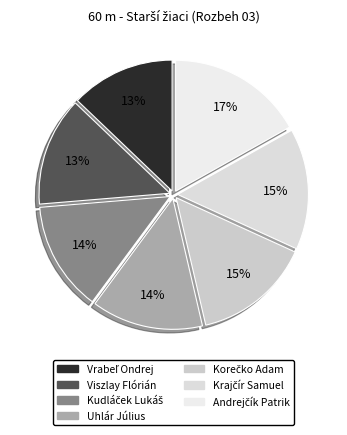

Does Uhlár Július represent more than half of the total?

No